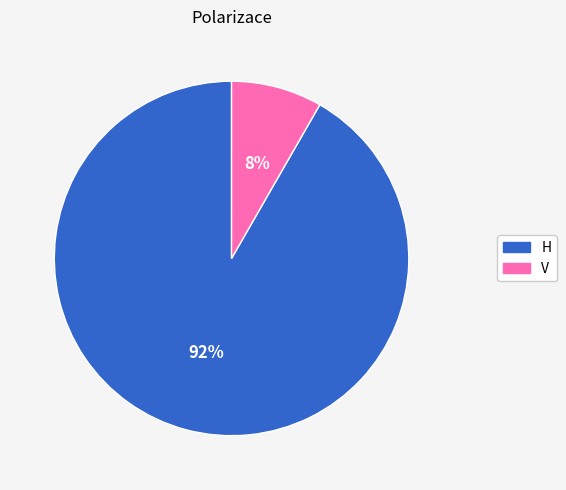

To the nearest percent, what is the combined percentage of H and V?

100%